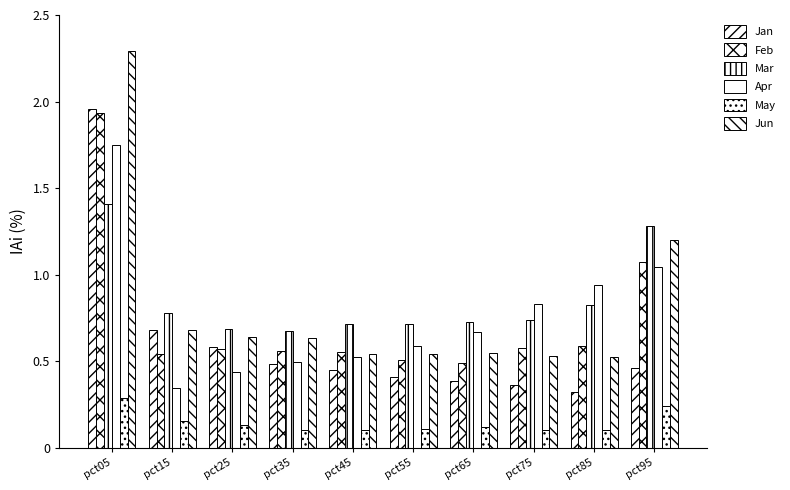

Which series has the largest total across all categories?

Mar